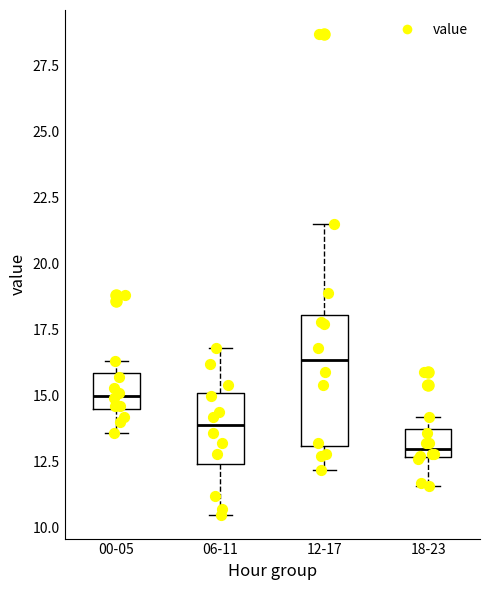

Comparing the boxes themselves (not the whiskers), which one is the tallest?

12-17